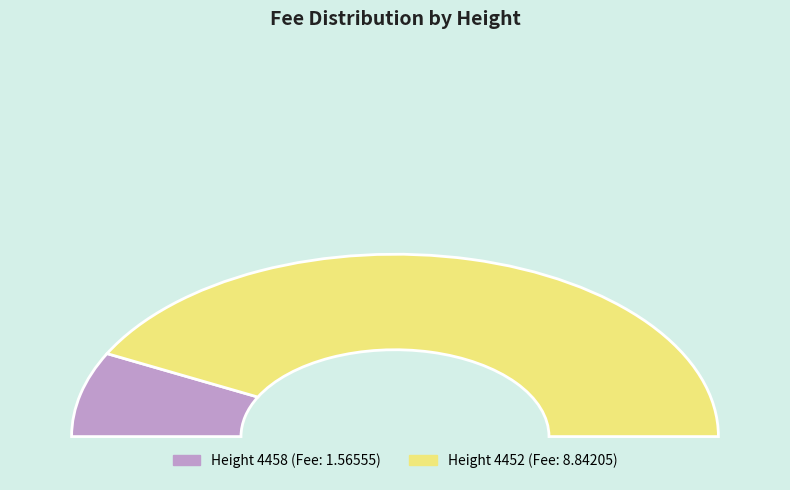

Rank the categories by value from lowest to highest.

4458, 4452